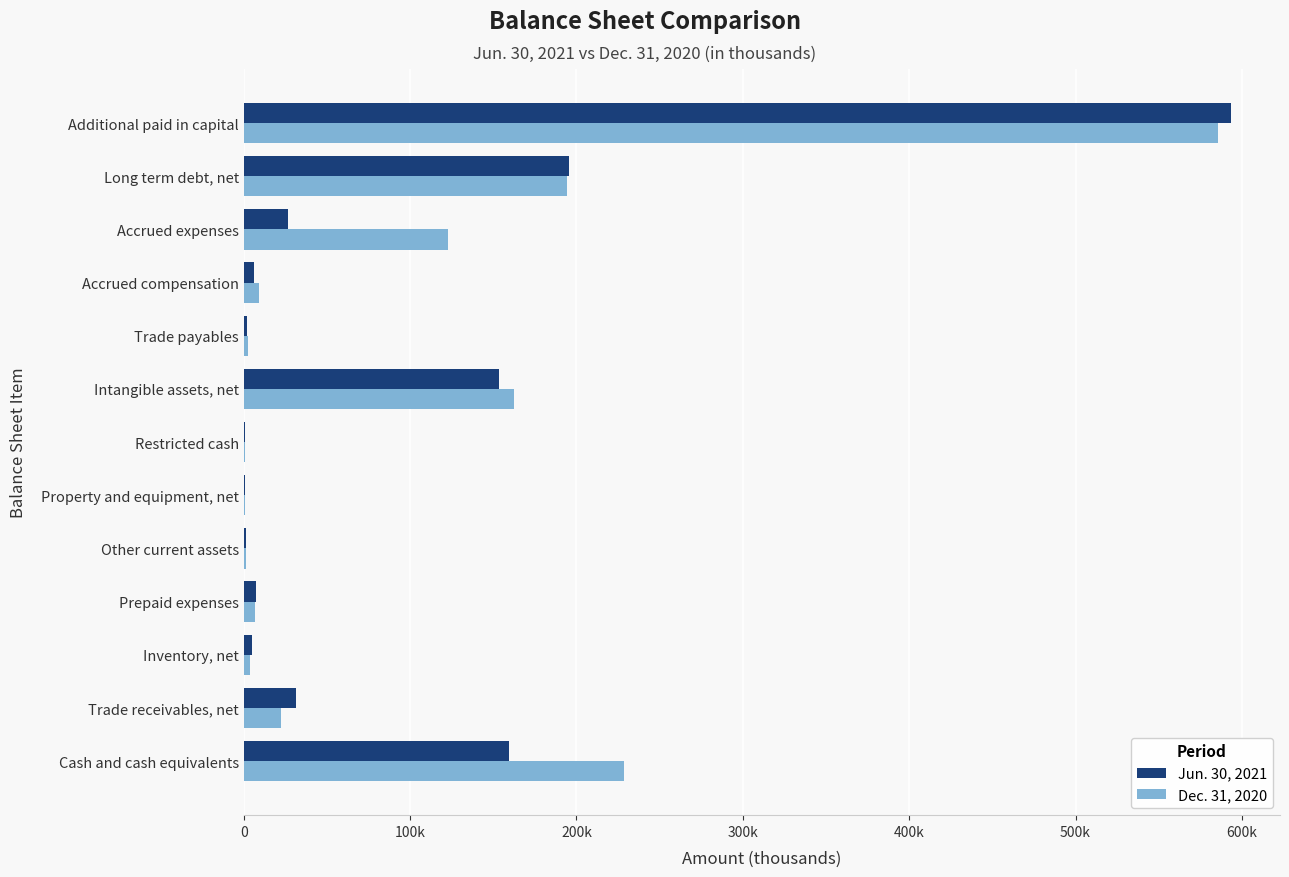

What are all the series names shown in the legend?

Jun. 30, 2021, Dec. 31, 2020